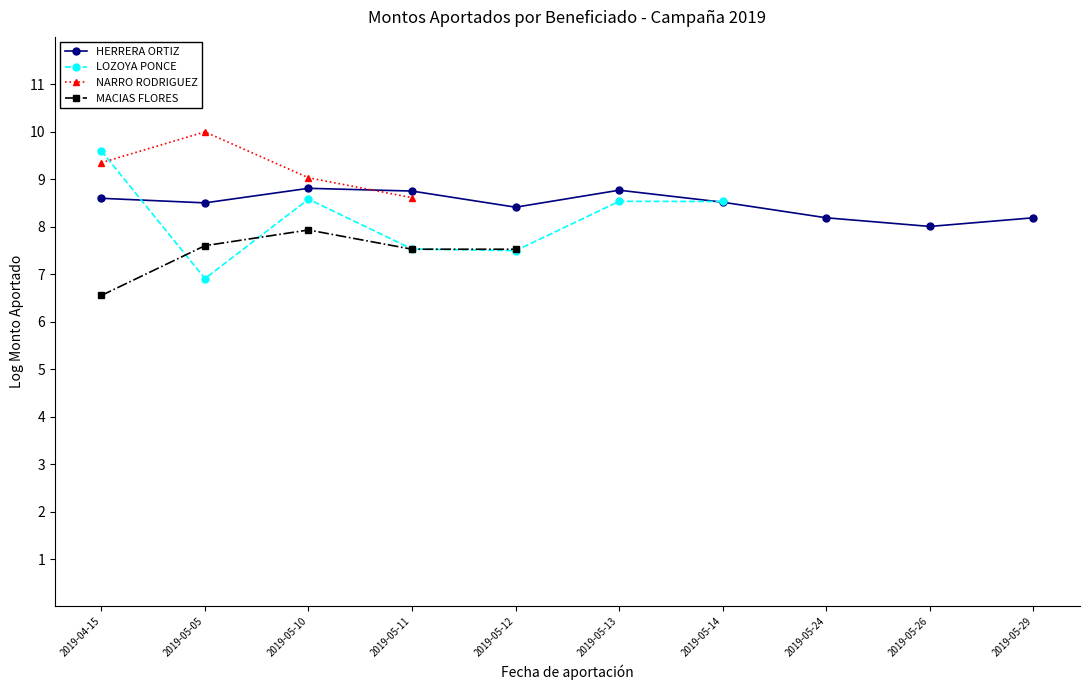

True or false: MACIAS FLORES and NARRO RODRIGUEZ cross at least once.

False